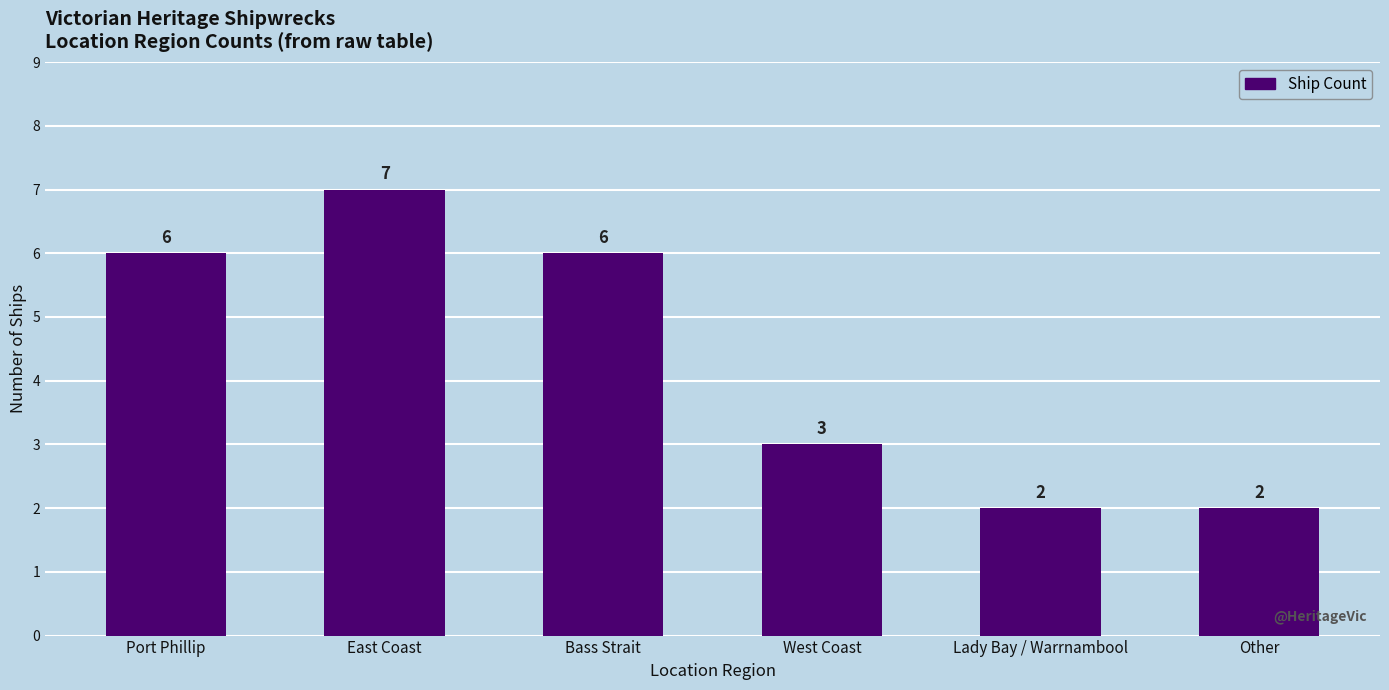

Reading left to right, extract all data points from this chart.

Port Phillip=6	East Coast=7	Bass Strait=6	West Coast=3	Lady Bay / Warrnambool=2	Other=2